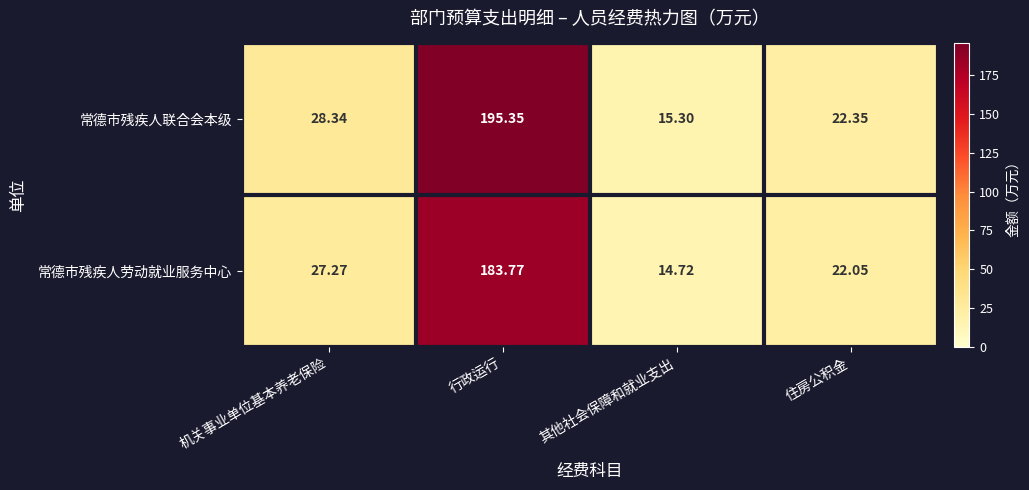

Which series has the largest range (max minus min)?

常德市残疾人联合会本级